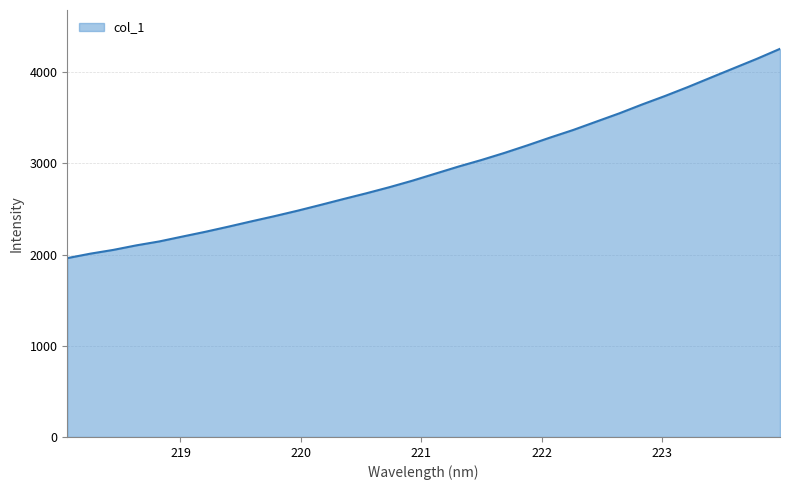

What is the difference between the maximum and minimum values?

2295.9